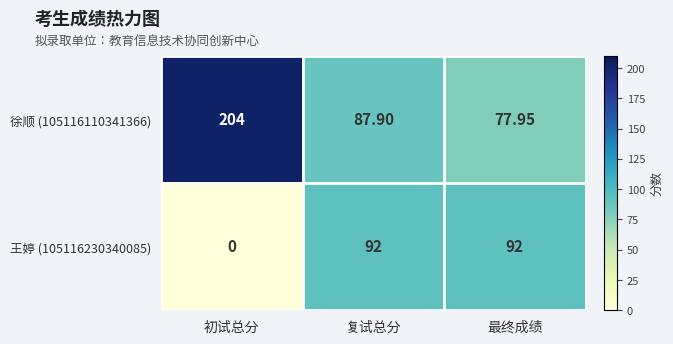

Where is 徐顺 (105116110341366) nearest to the value 140?

复试总分